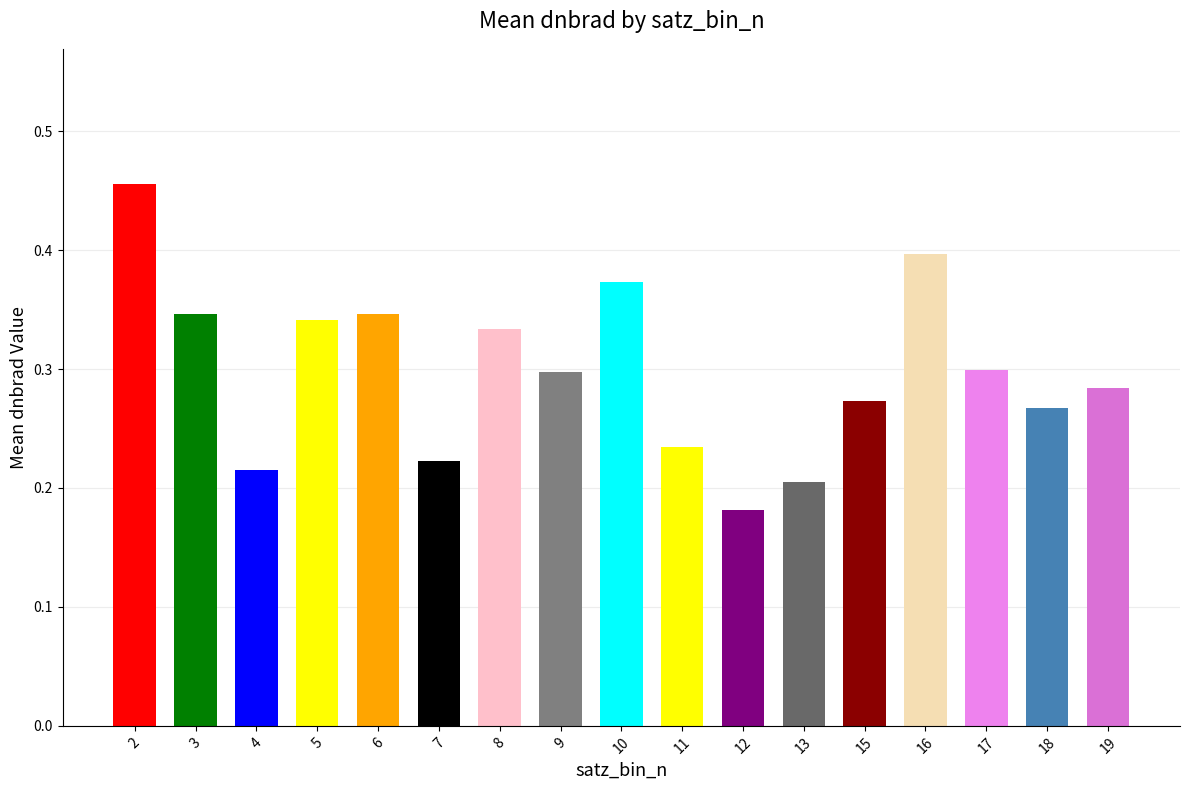

What is the sum of all values?

5.1